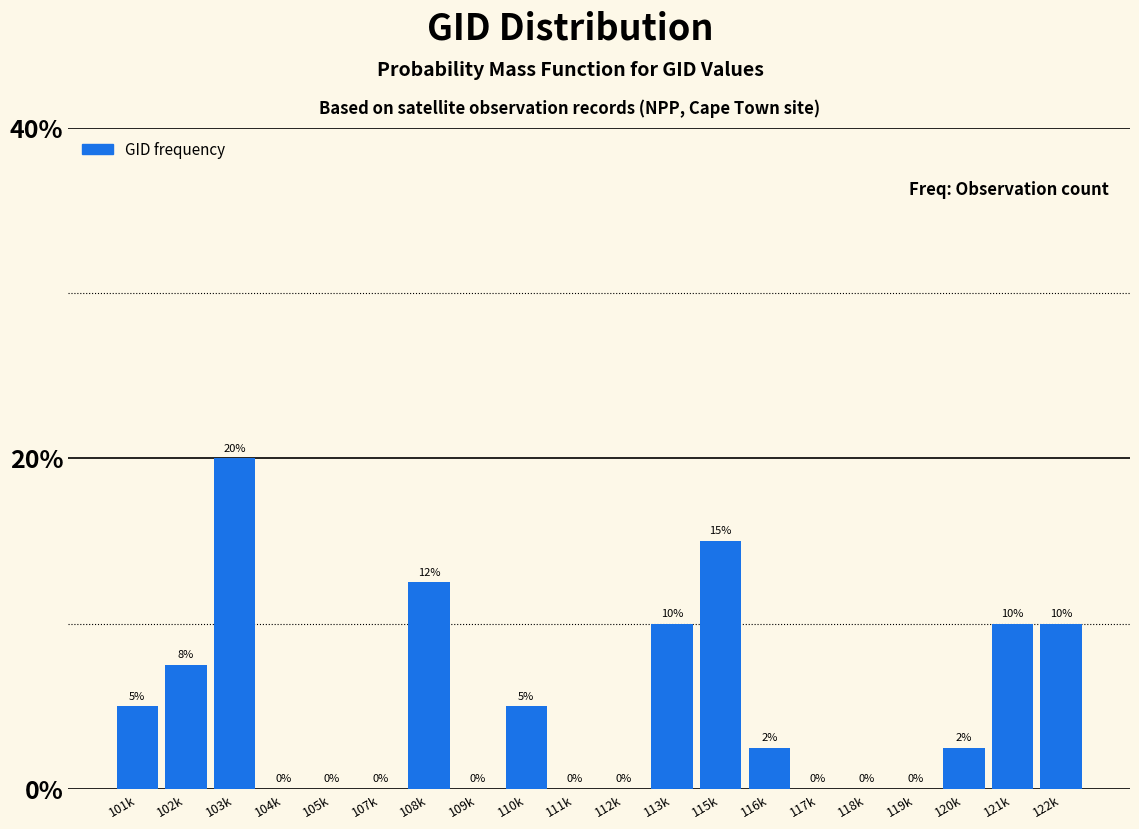

What is the change in value from 101k to 115k?

+10.0